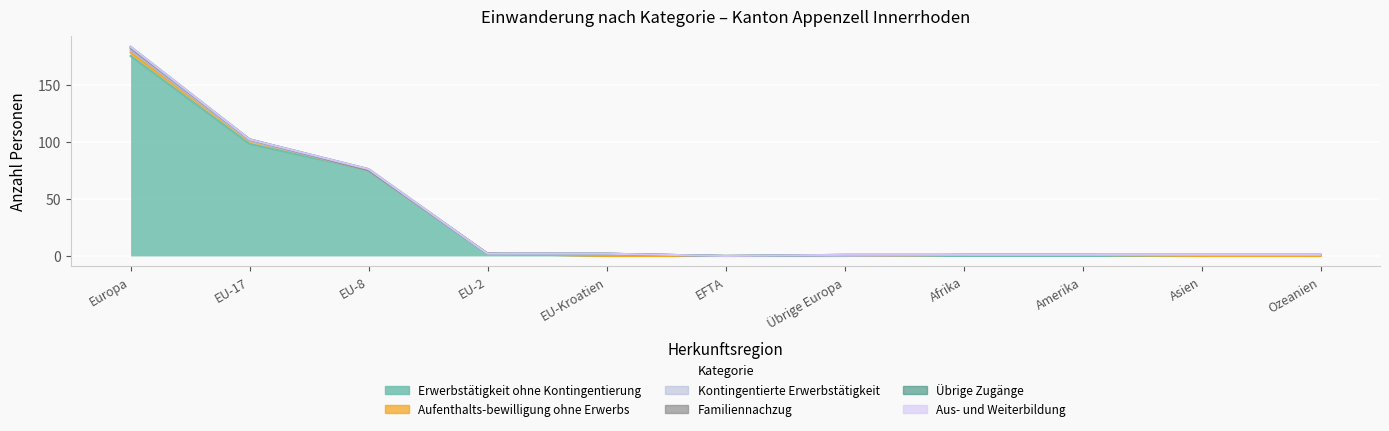

How many values in Aufenthalts-bewilligung ohne Erwerbs (col_6) are above zero?

4